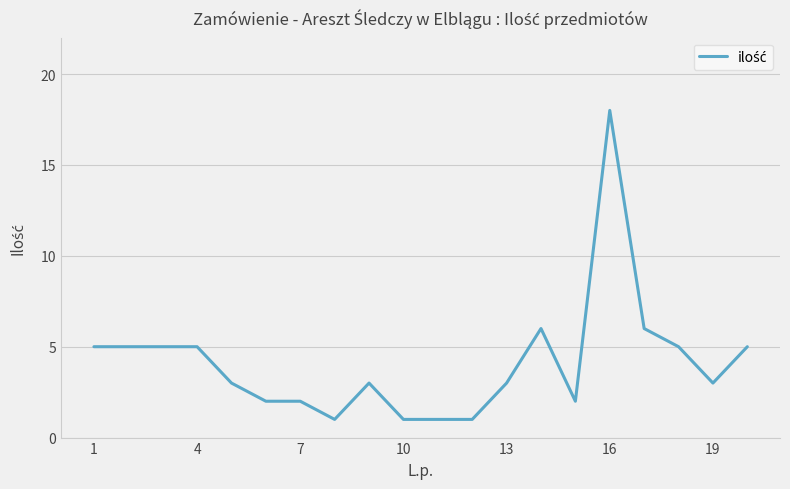

What is the sum of all values?

82